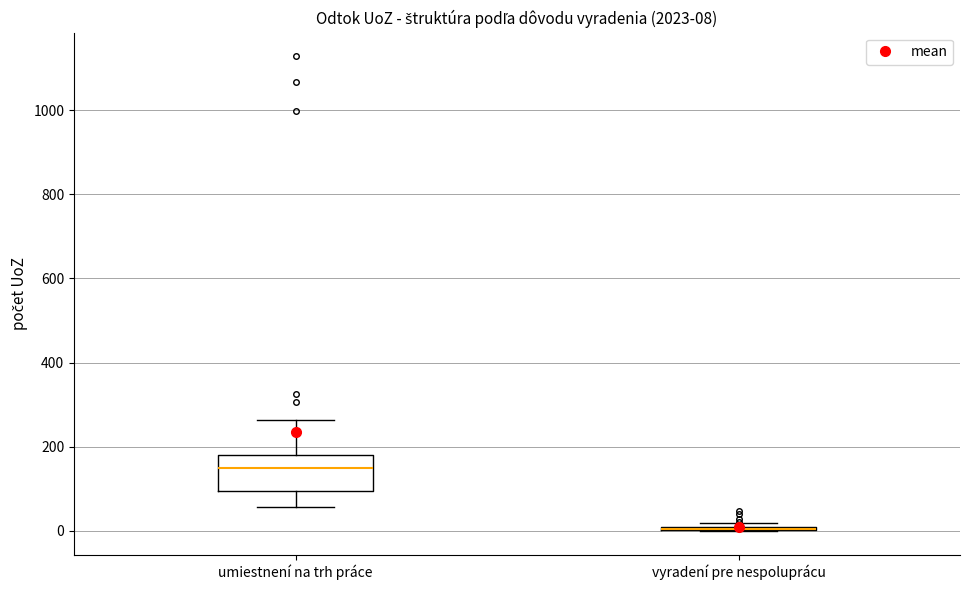

Comparing the boxes themselves (not the whiskers), which one is the tallest?

umiestnení na trh práce